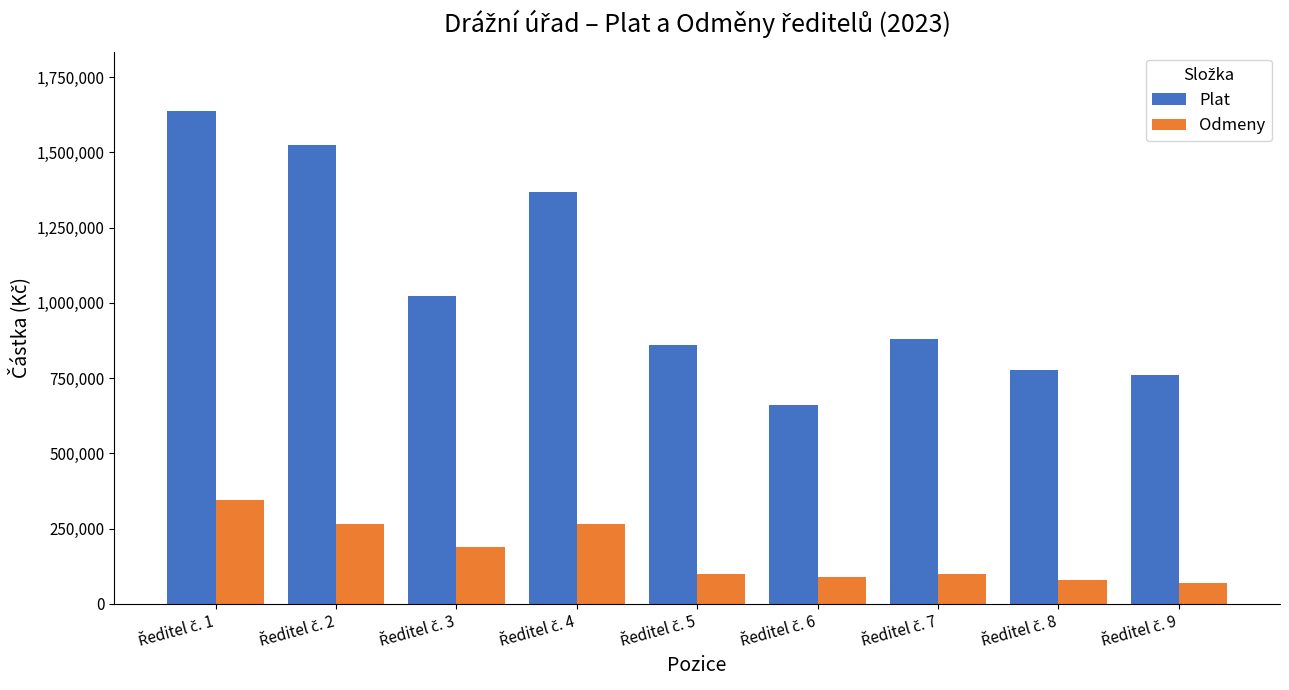

Reading left to right, extract all data points from this chart.

Plat: 1637673	1525029	1020974	1367101	860762	660289	880432	778155	759704
Odmeny: 345000	265000	190000	265000	100000	90000	100000	80400	70000